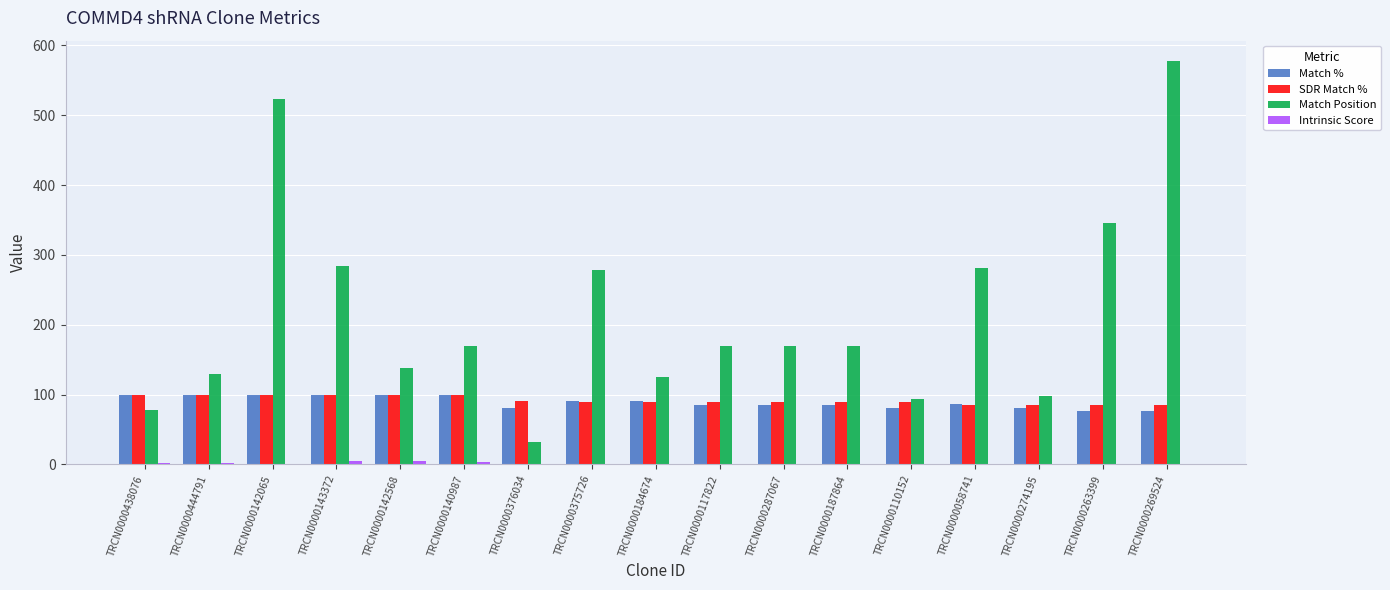

Is it true that SDR Match % equals 89.0 at TRCN0000184674?

True